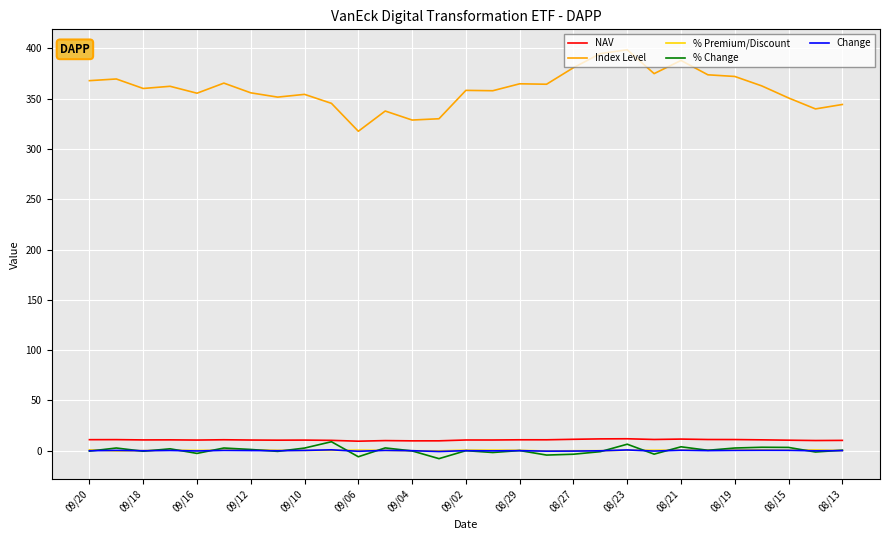

What is the greatest value displayed?

398.7